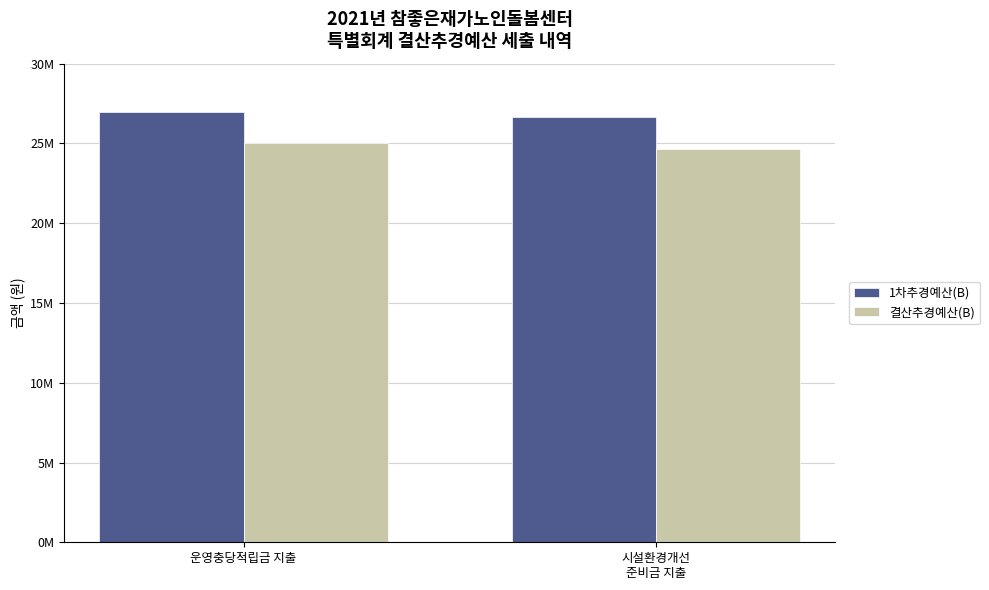

Which series has the largest total across all categories?

1차추경예산(B)